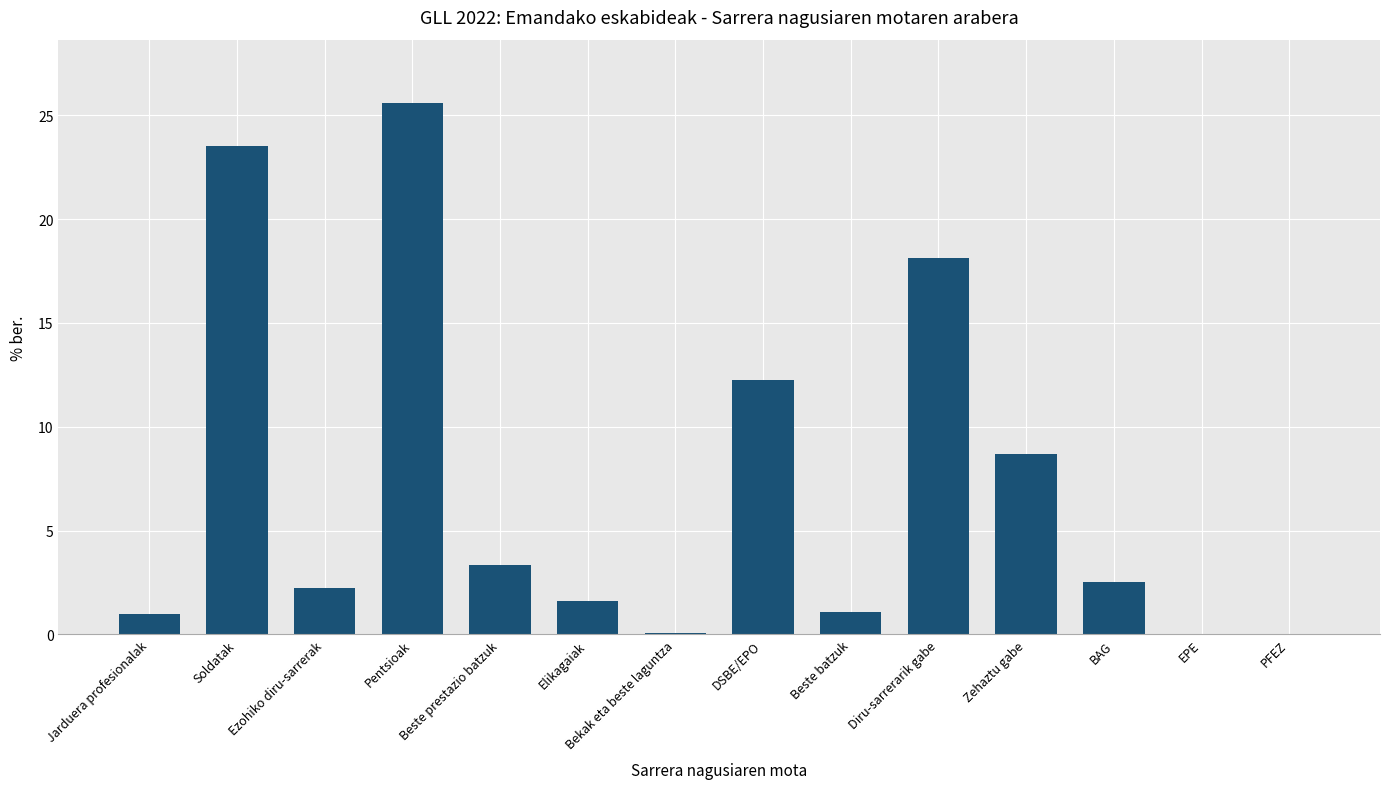

The chart shows a value of 1.6 at Elikagaiak. True or false?

True